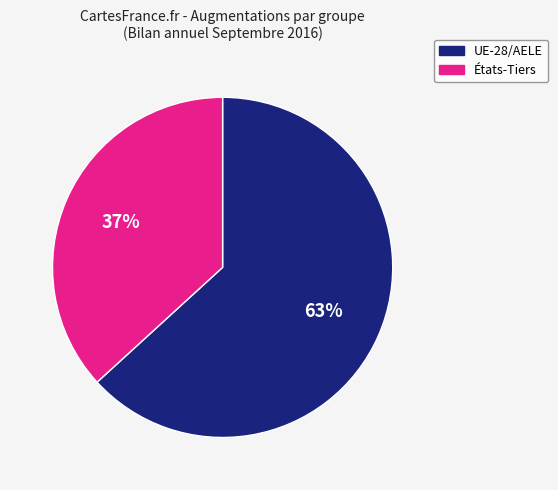

Combined, do UE-28/AELE and États-Tiers account for over 50%?

Yes